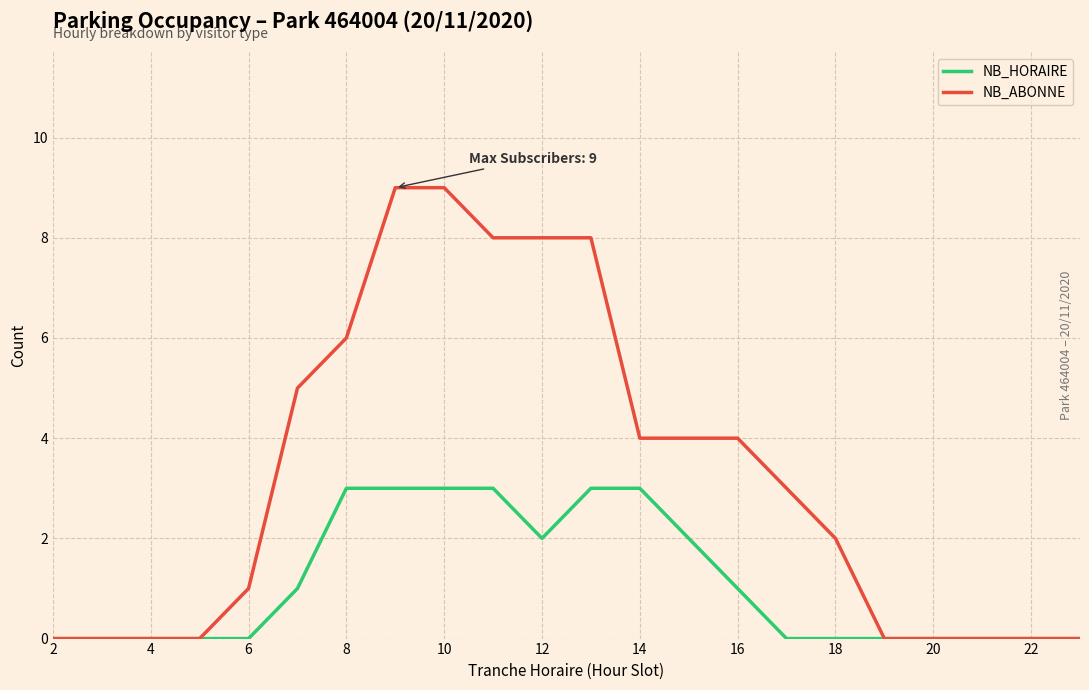

Which series has the widest spread of values?

NB_ABONNE